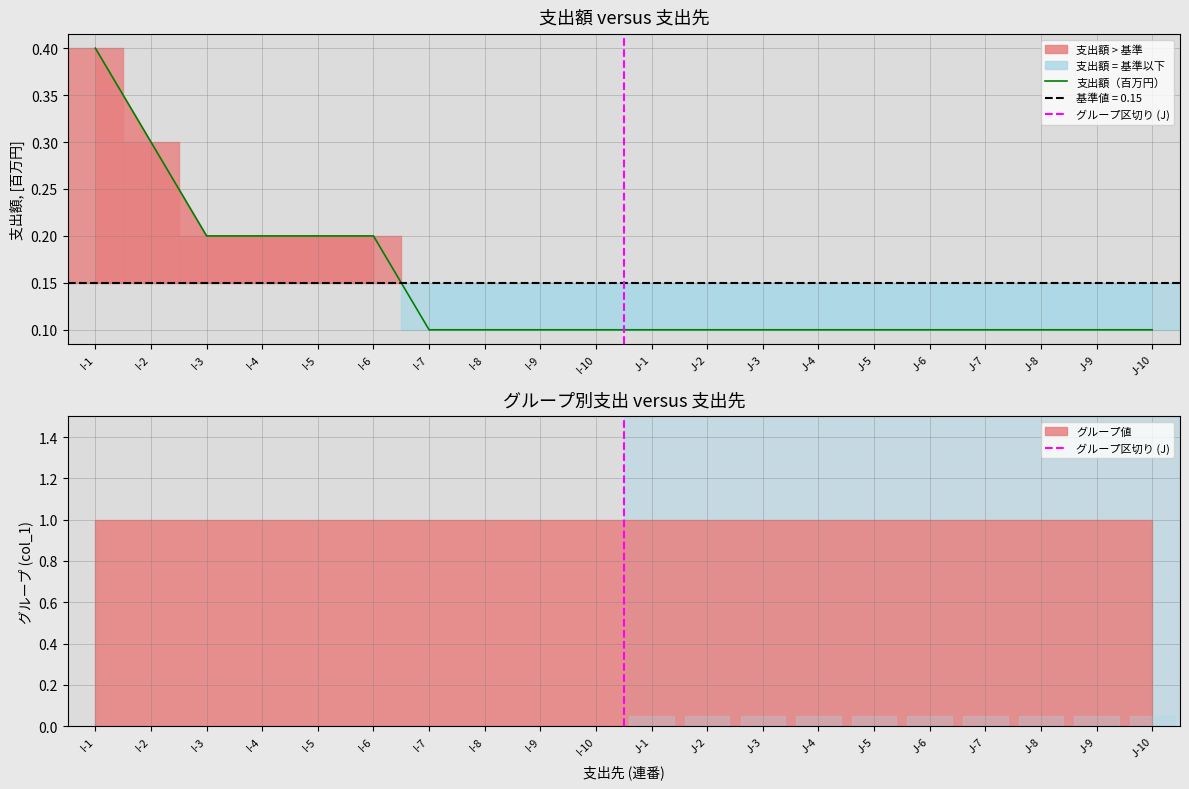

How many data points does each series have?

20